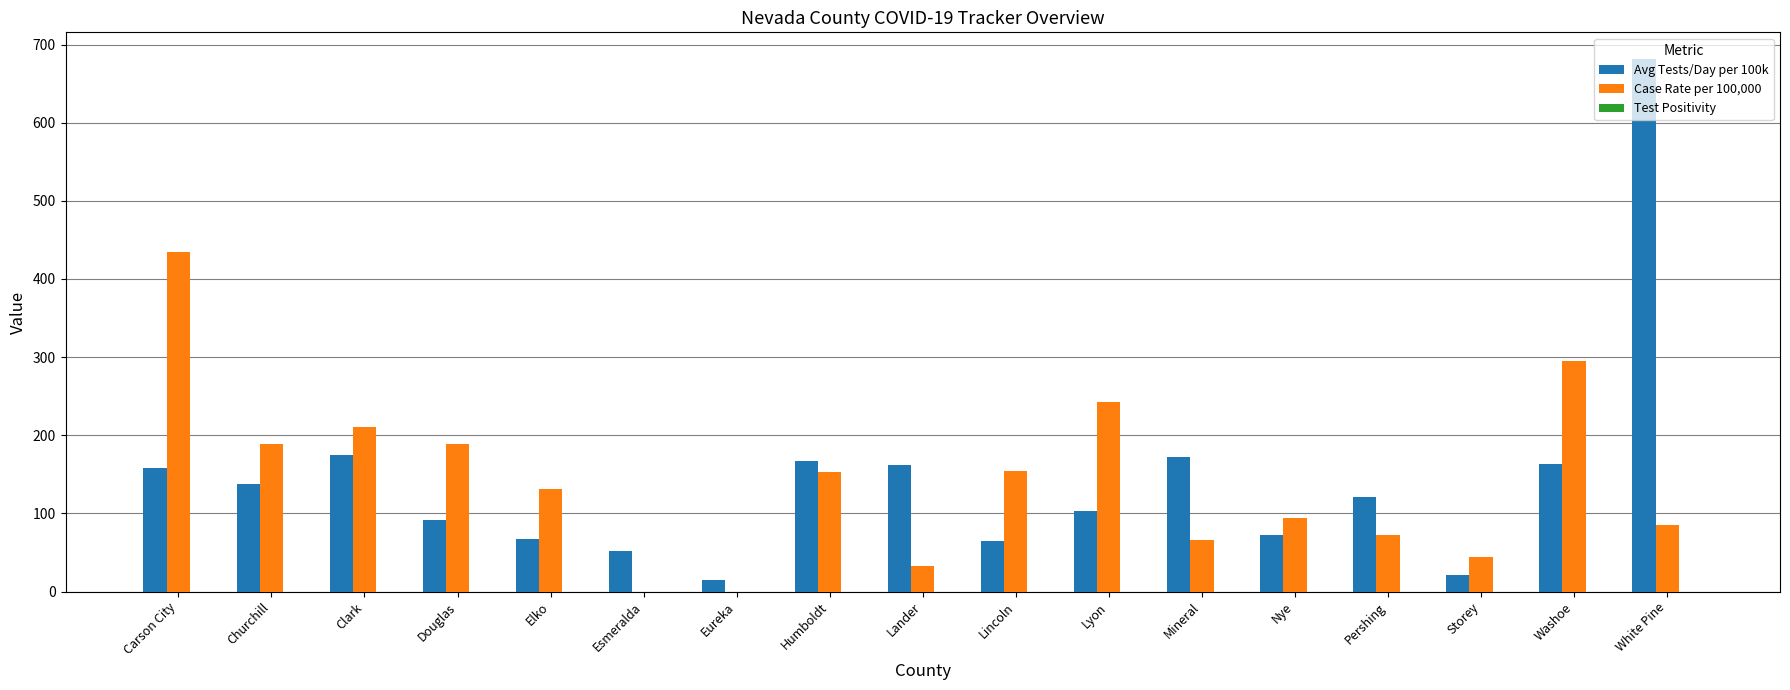

True or false: Avg Tests/Day per 100k has a value of 14.5 at Eureka.

True